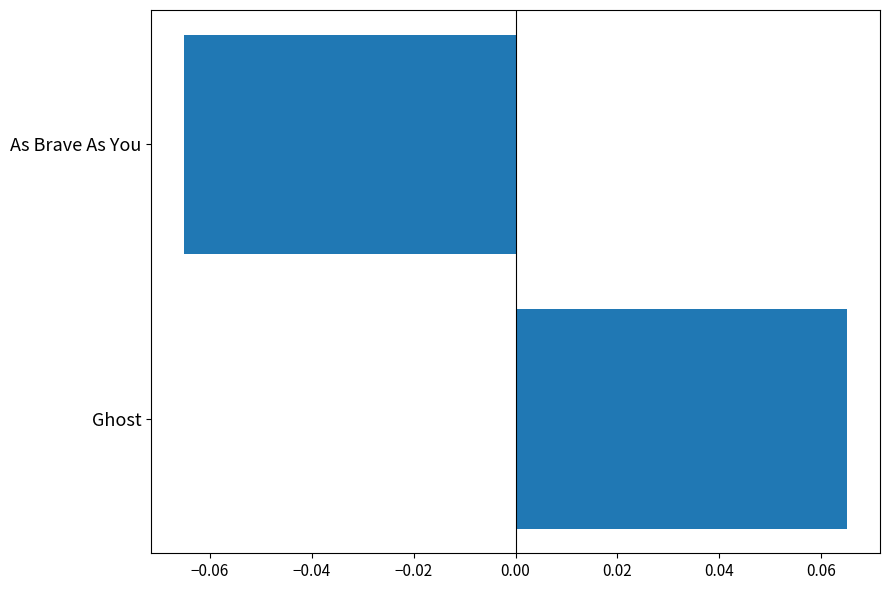

Between Ghost and As Brave As You, which is larger?

Ghost